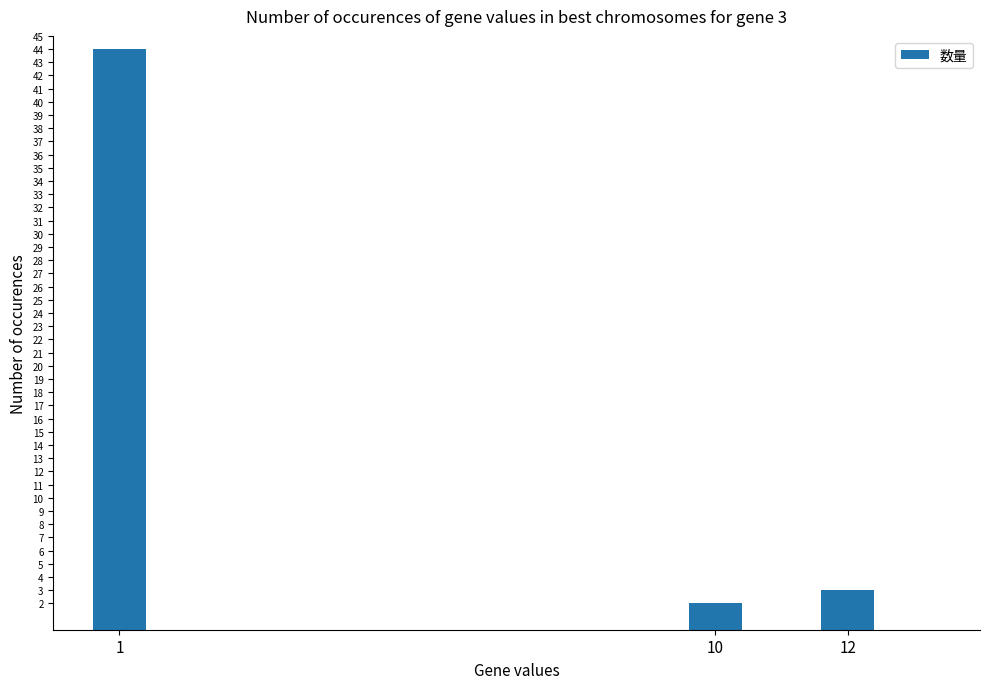

What is the change in value from 1 to 12?

-41